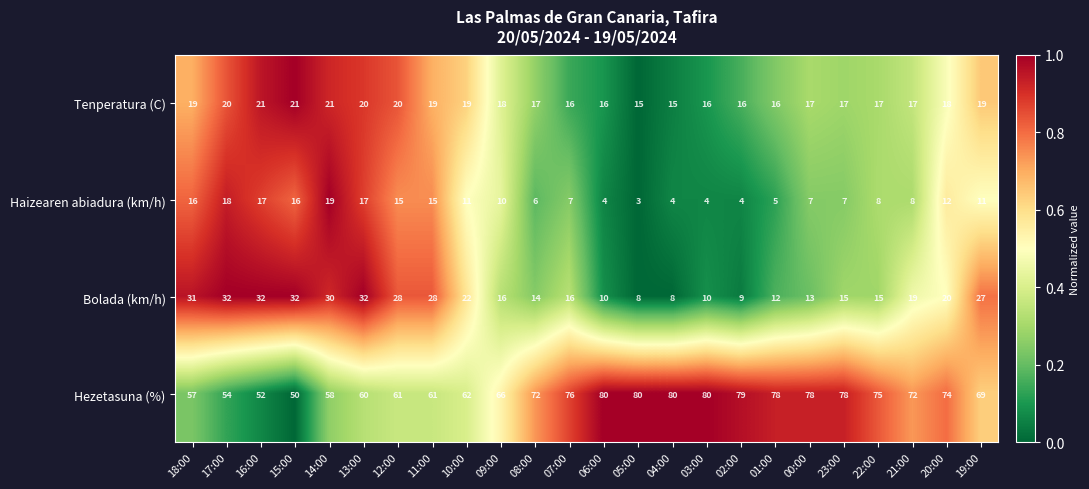

At which label is Hezetasuna (%) closest to 65?

09:00